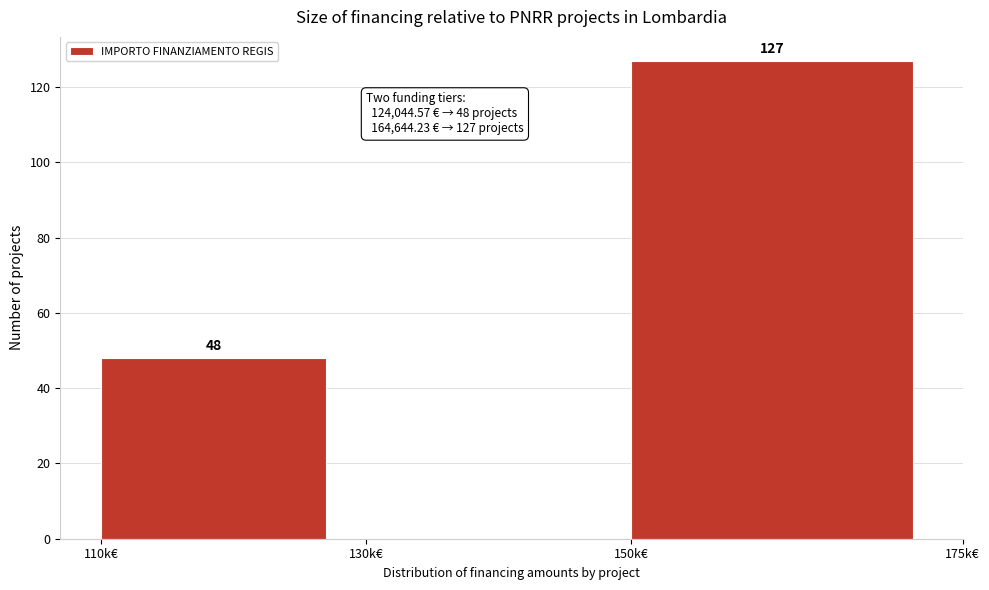

Reading right to left, transcribe all the data shown in this chart.

150k€=127	130k€=0	110k€=48